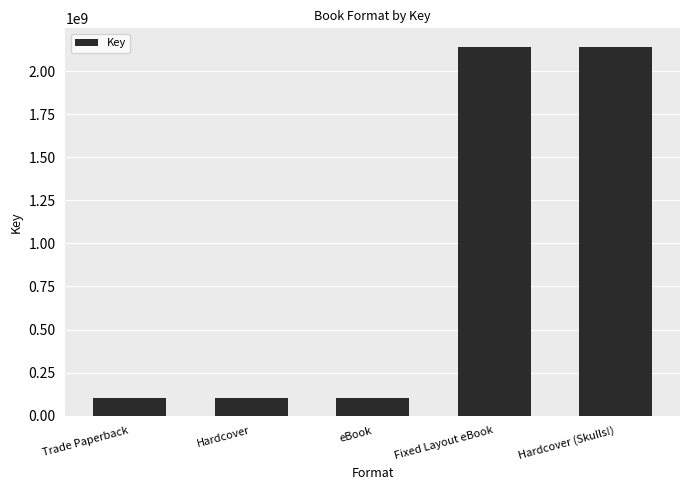

True or false: the data shows 2141918294 at Fixed Layout eBook.

True